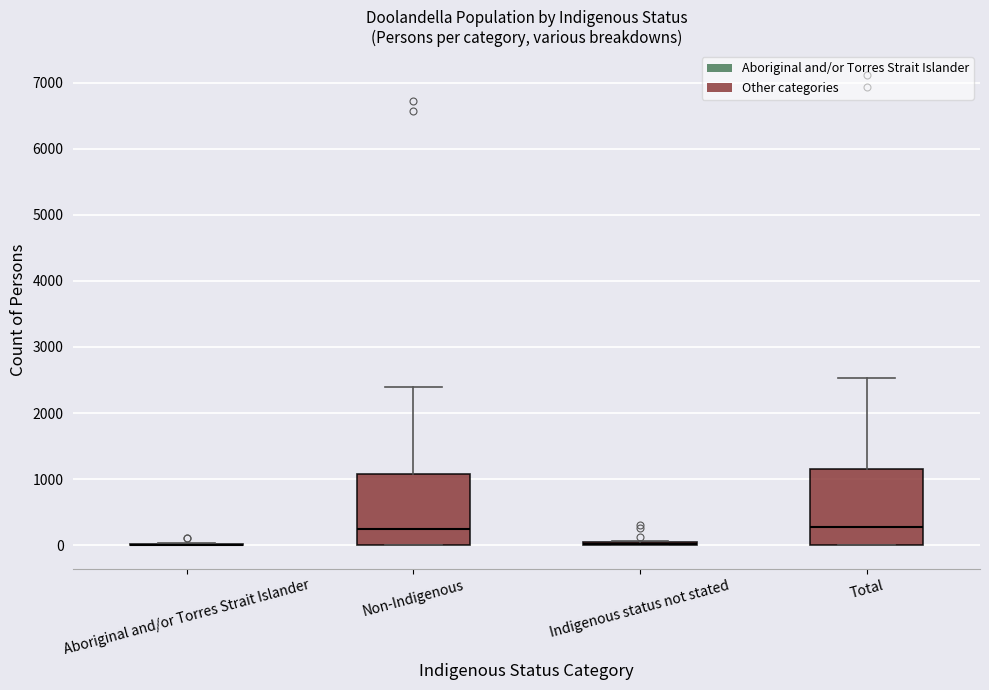

Reading left to right, read every box against the y-axis: the position of its median line, the range the box covers, and the ends of its whiskers. The values are not printed on the chart, so give them approximately, as read against the axis.

Aboriginal and/or Torres Strait Islander: box collapsed to a line at 0, whiskers 0 to 0
Non-Indigenous: median 300, box 0 to 1100, whiskers 0 to 2400
Indigenous status not stated: box collapsed to a line at 0, whiskers 0 to 100
Total: median 300, box 0 to 1100, whiskers 0 to 2500